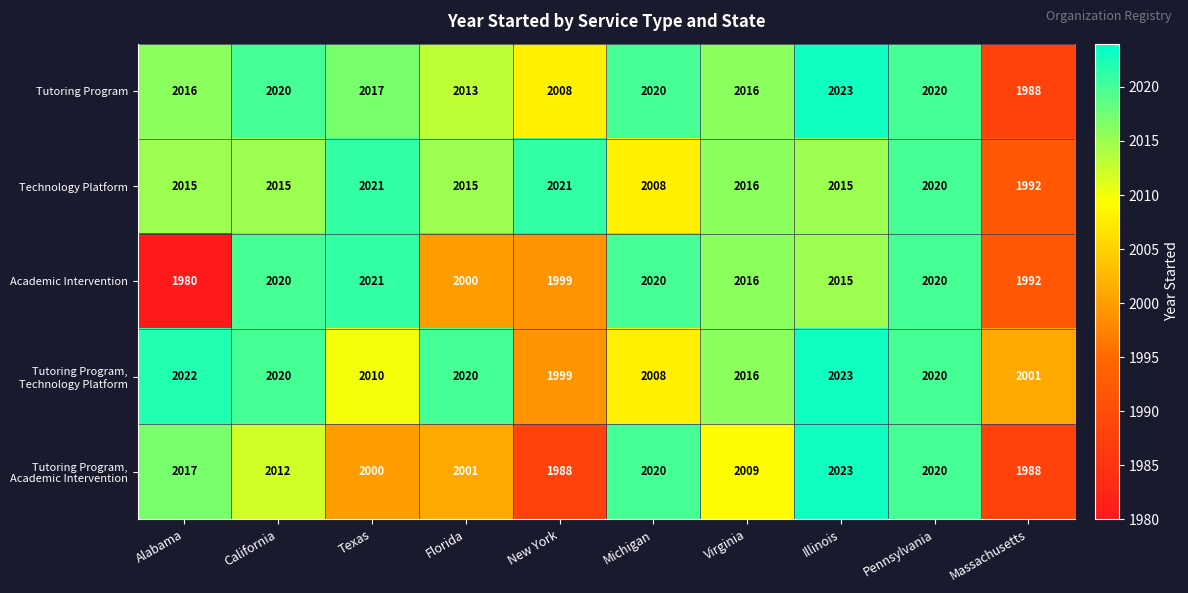

At which category is the sum across all series the highest?

Pennsylvania